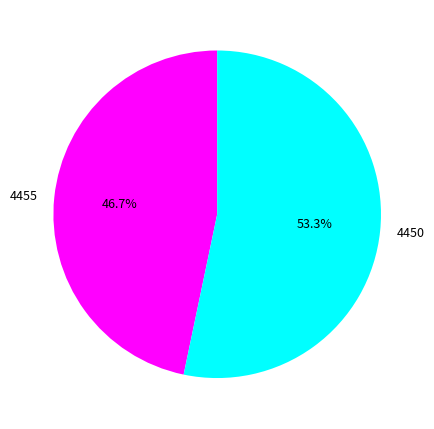

The 4455 slice represents 47% of the pie. True or false?

True